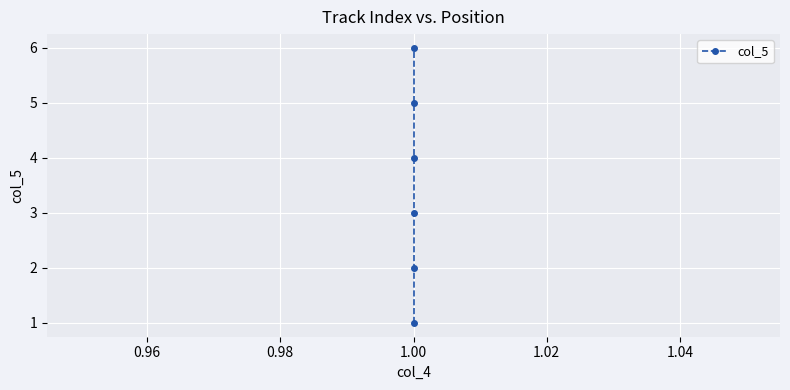

Reading left to right, extract all data points from this chart.

1	2	3	4	5	6